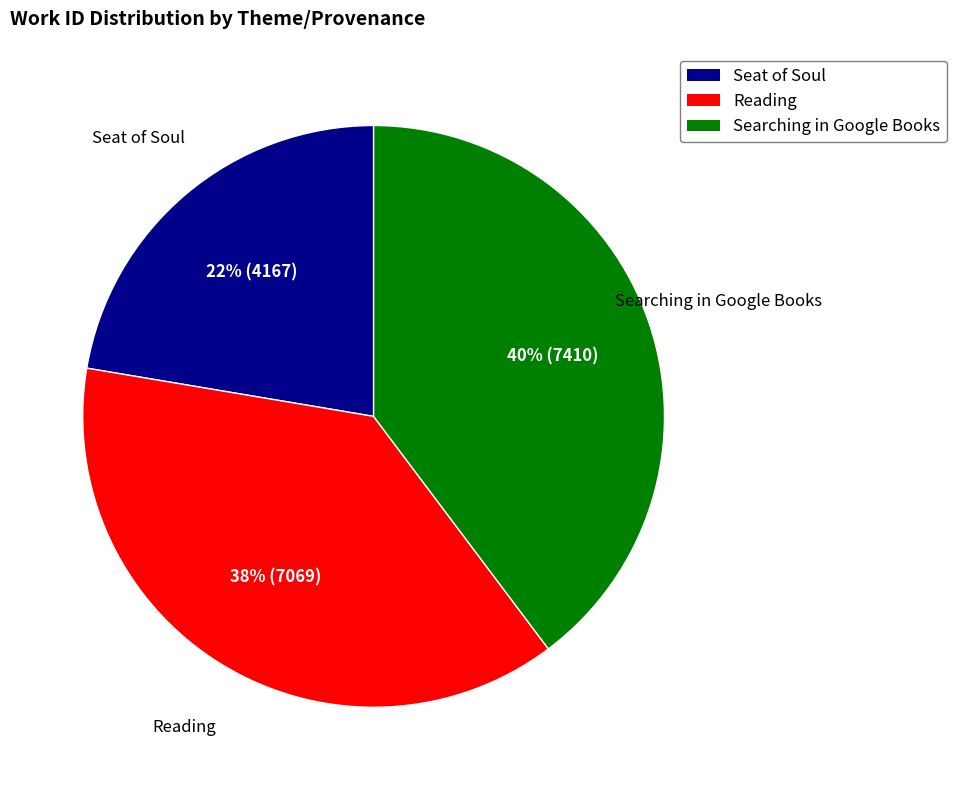

Which slice is the largest?

Searching in Google Books